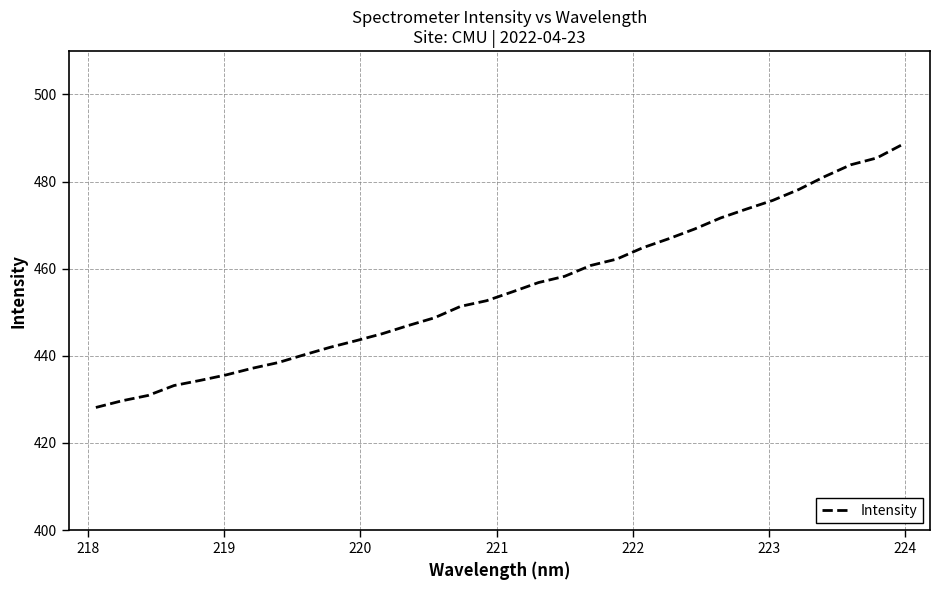

Reading left to right, list all the values displayed in this chart.

428.2	429.7	430.9	433.2	434.4	435.6	437.1	438.5	440.3	442.0	443.5	445.1	447.0	448.7	451.4	452.7	454.7	456.8	458.3	460.7	462.2	464.8	466.9	469.1	471.7	473.7	475.7	478.2	481.2	483.9	485.4	488.6